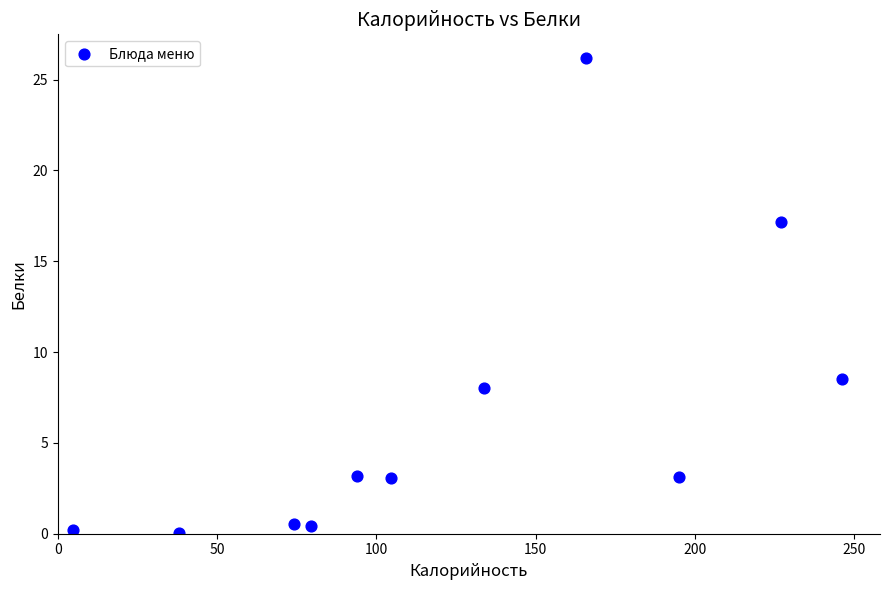

What is the range of X values (max minus min)?

241.2